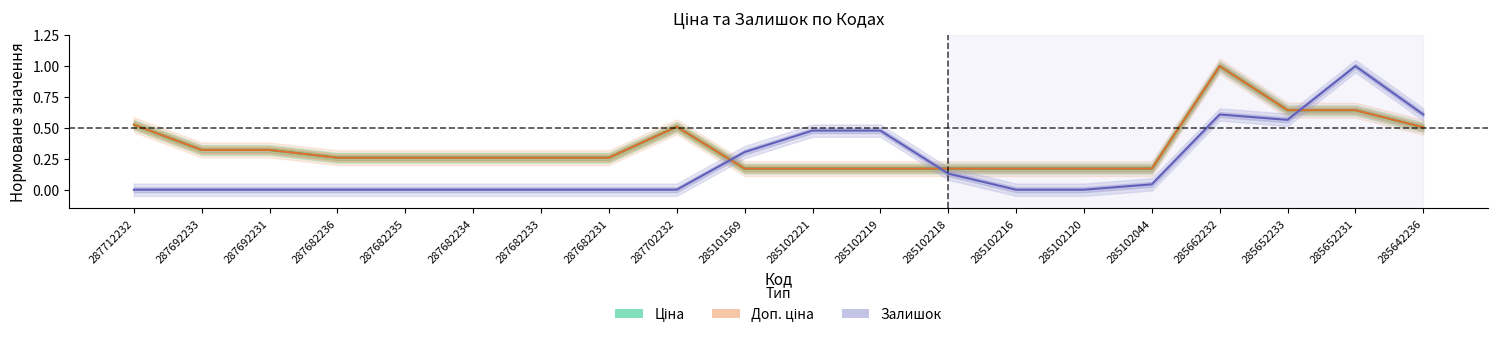

Count the number of data series in this chart.

3